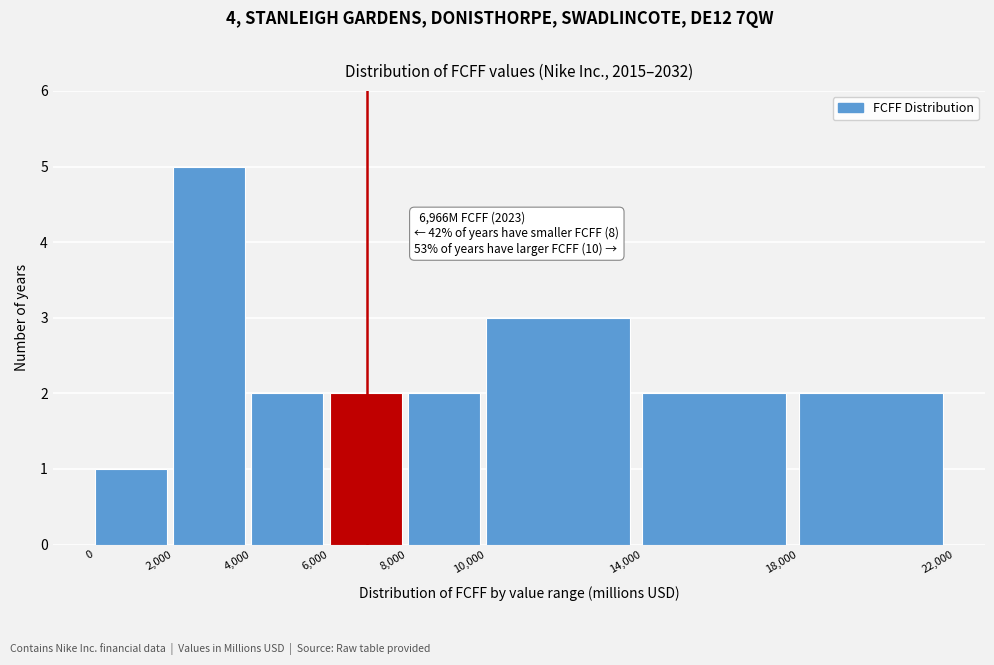

Which range on the x-axis has the tallest bar?

2,000 to 4,000